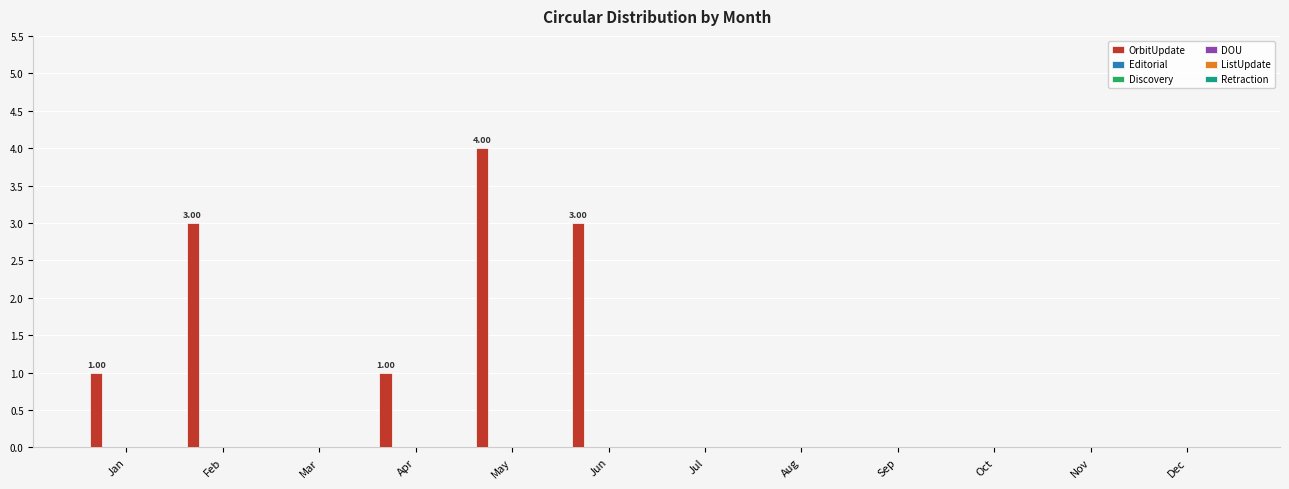

What is the sum of all values?

12